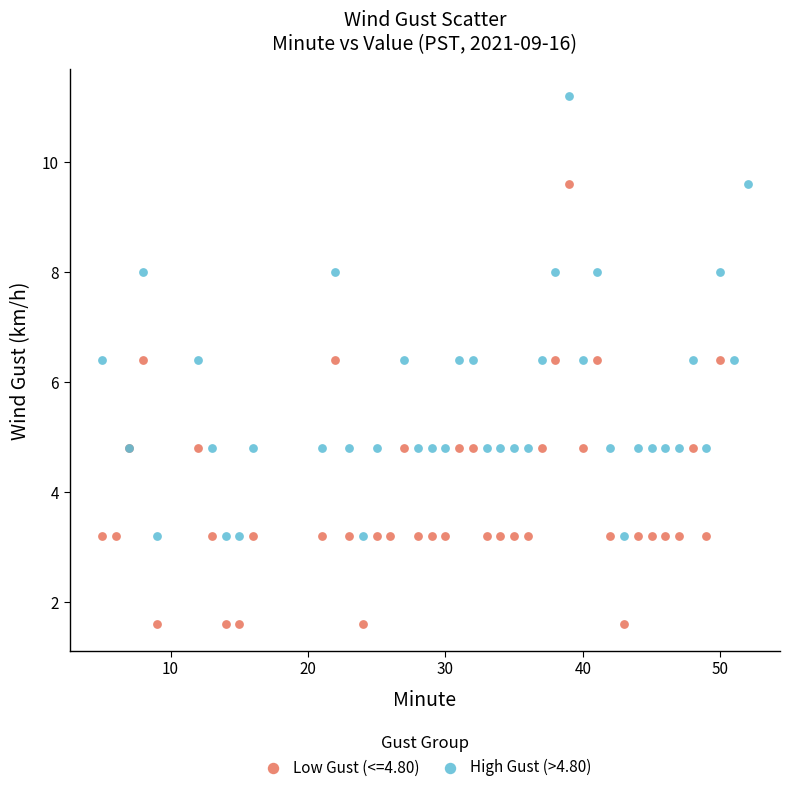

Which series reaches the minimum Y coordinate?

Low Gust (<=4.80)